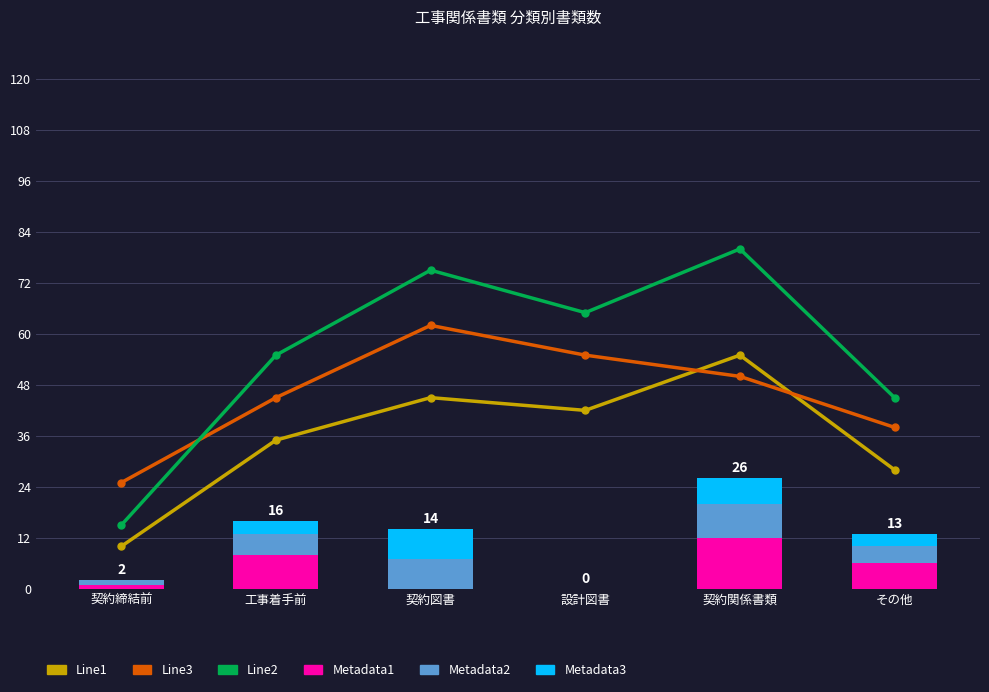

Which series has the largest total across all categories?

Line3